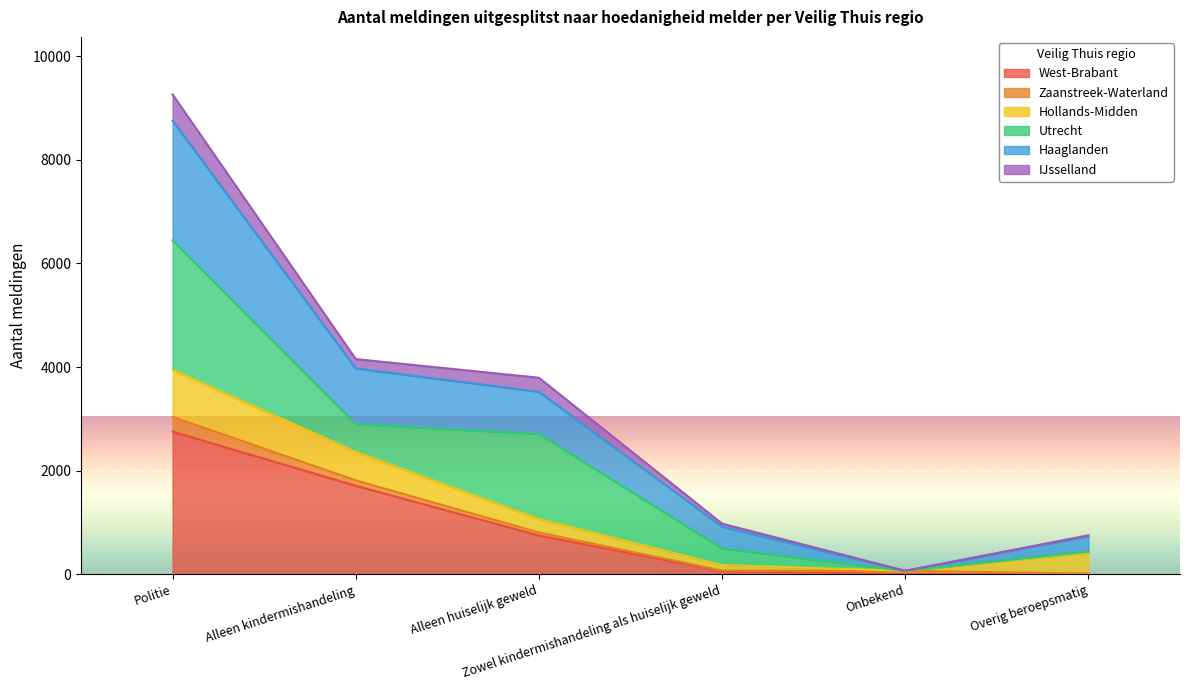

What is the maximum value for West-Brabant?

2755